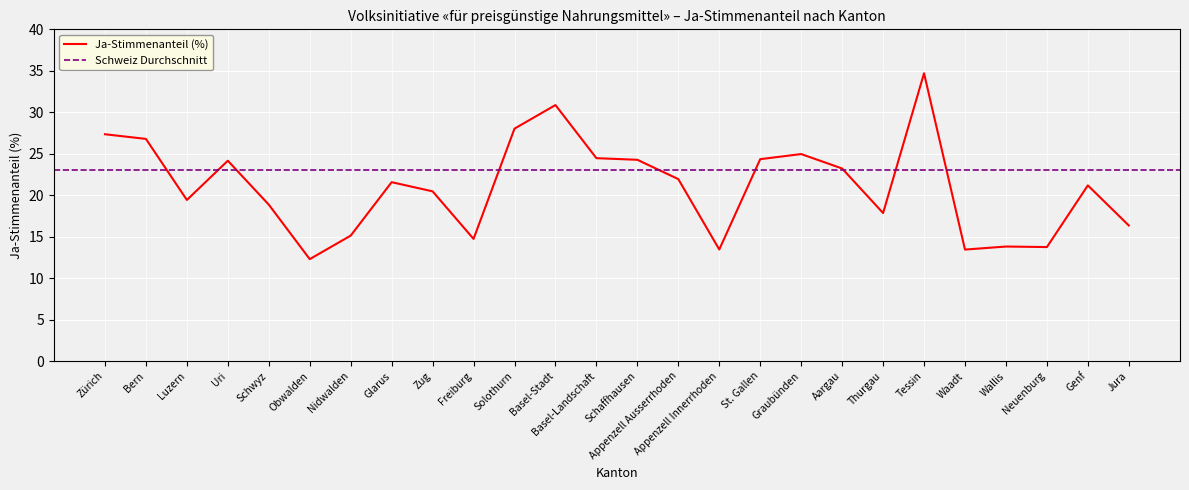

What is the change in value from Nidwalden to Wallis?

-1.3